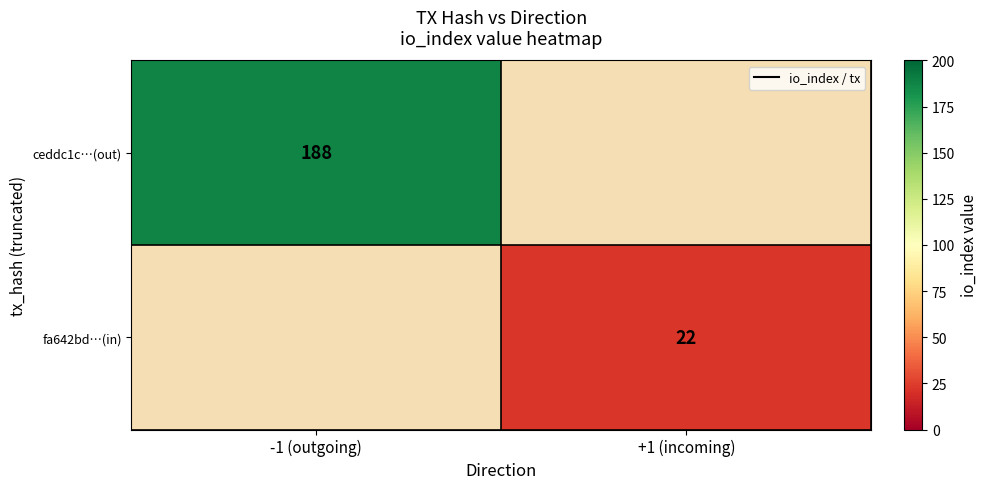

At how many categories does at least one series exceed 61?

1